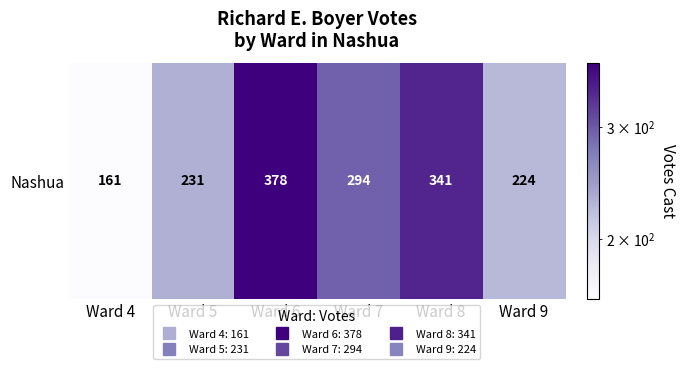

Reading right to left, list all the values displayed in this chart.

224	341	294	378	231	161